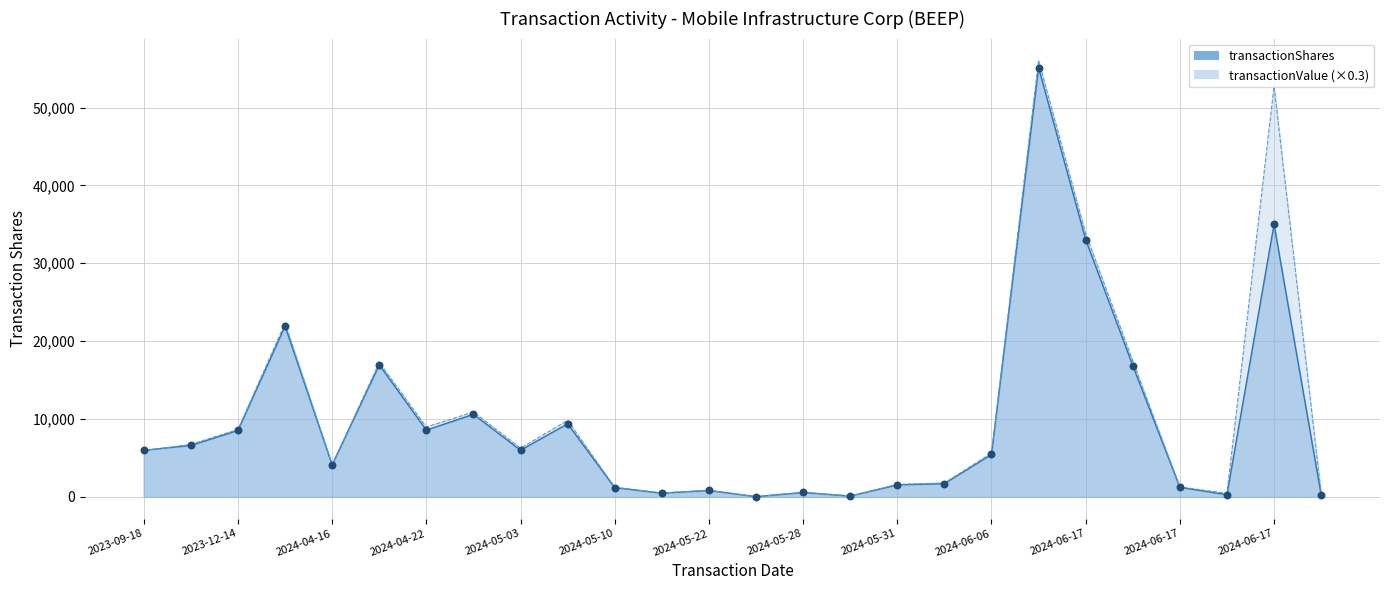

Which series reaches the maximum Y coordinate?

transactionValue